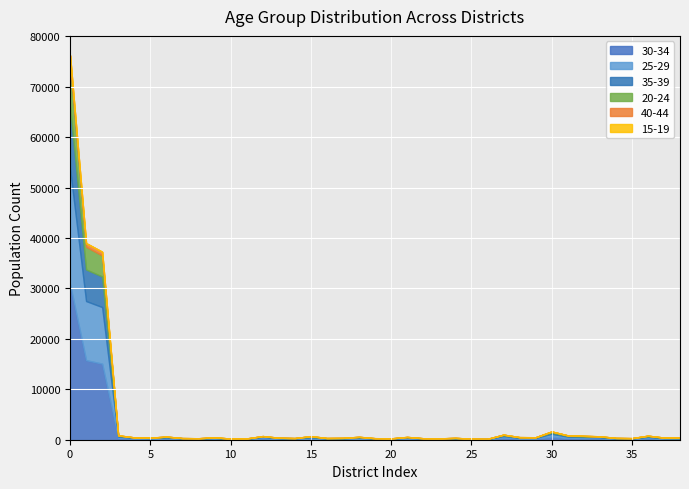

Which series ends up on top after the final intersection of 25-29 and 30-34?

30-34